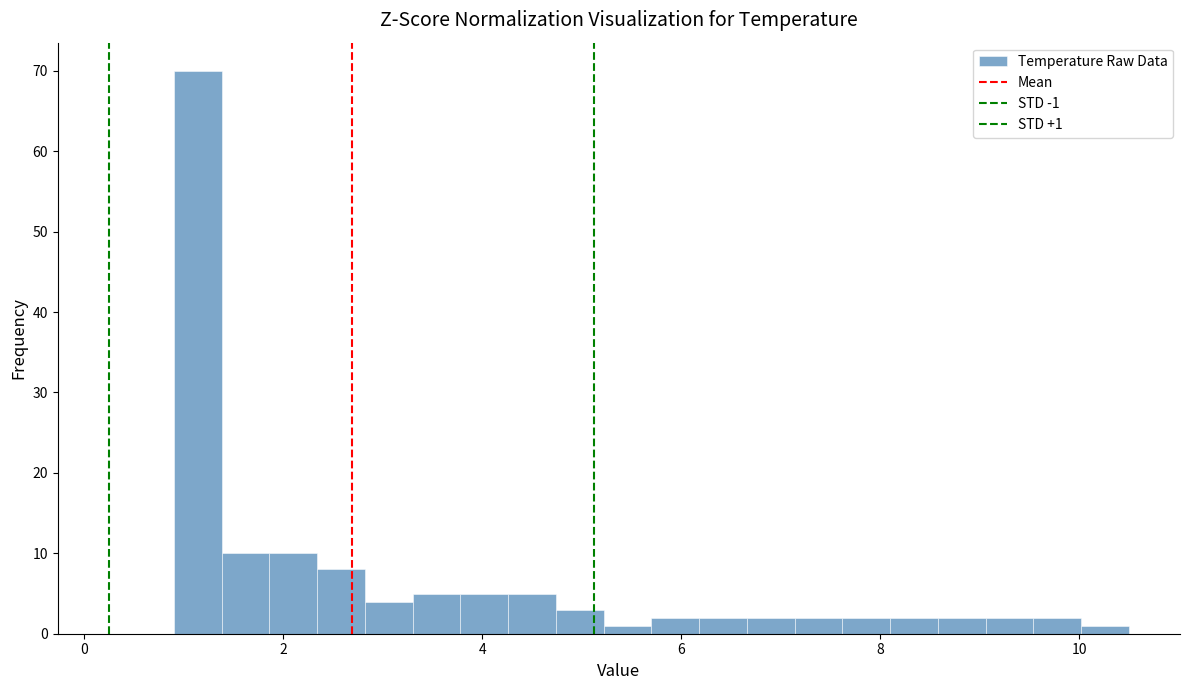

Read against the x-axis, roughly where is the centre of the tallest bar?

1.2